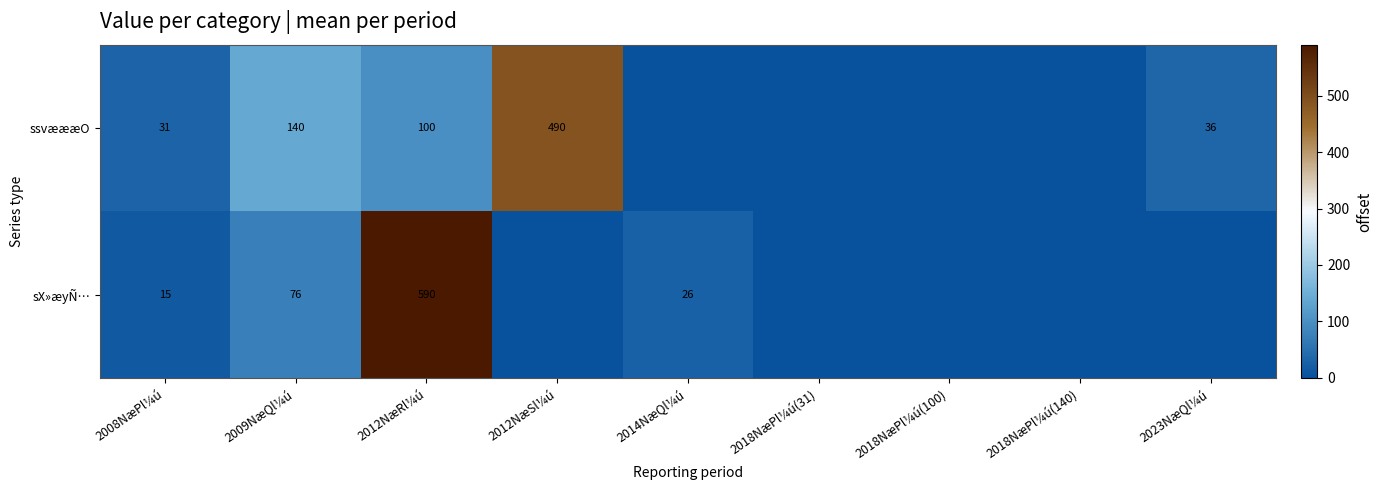

Which label corresponds to the smallest value in the chart?

2014NæQl¼ú